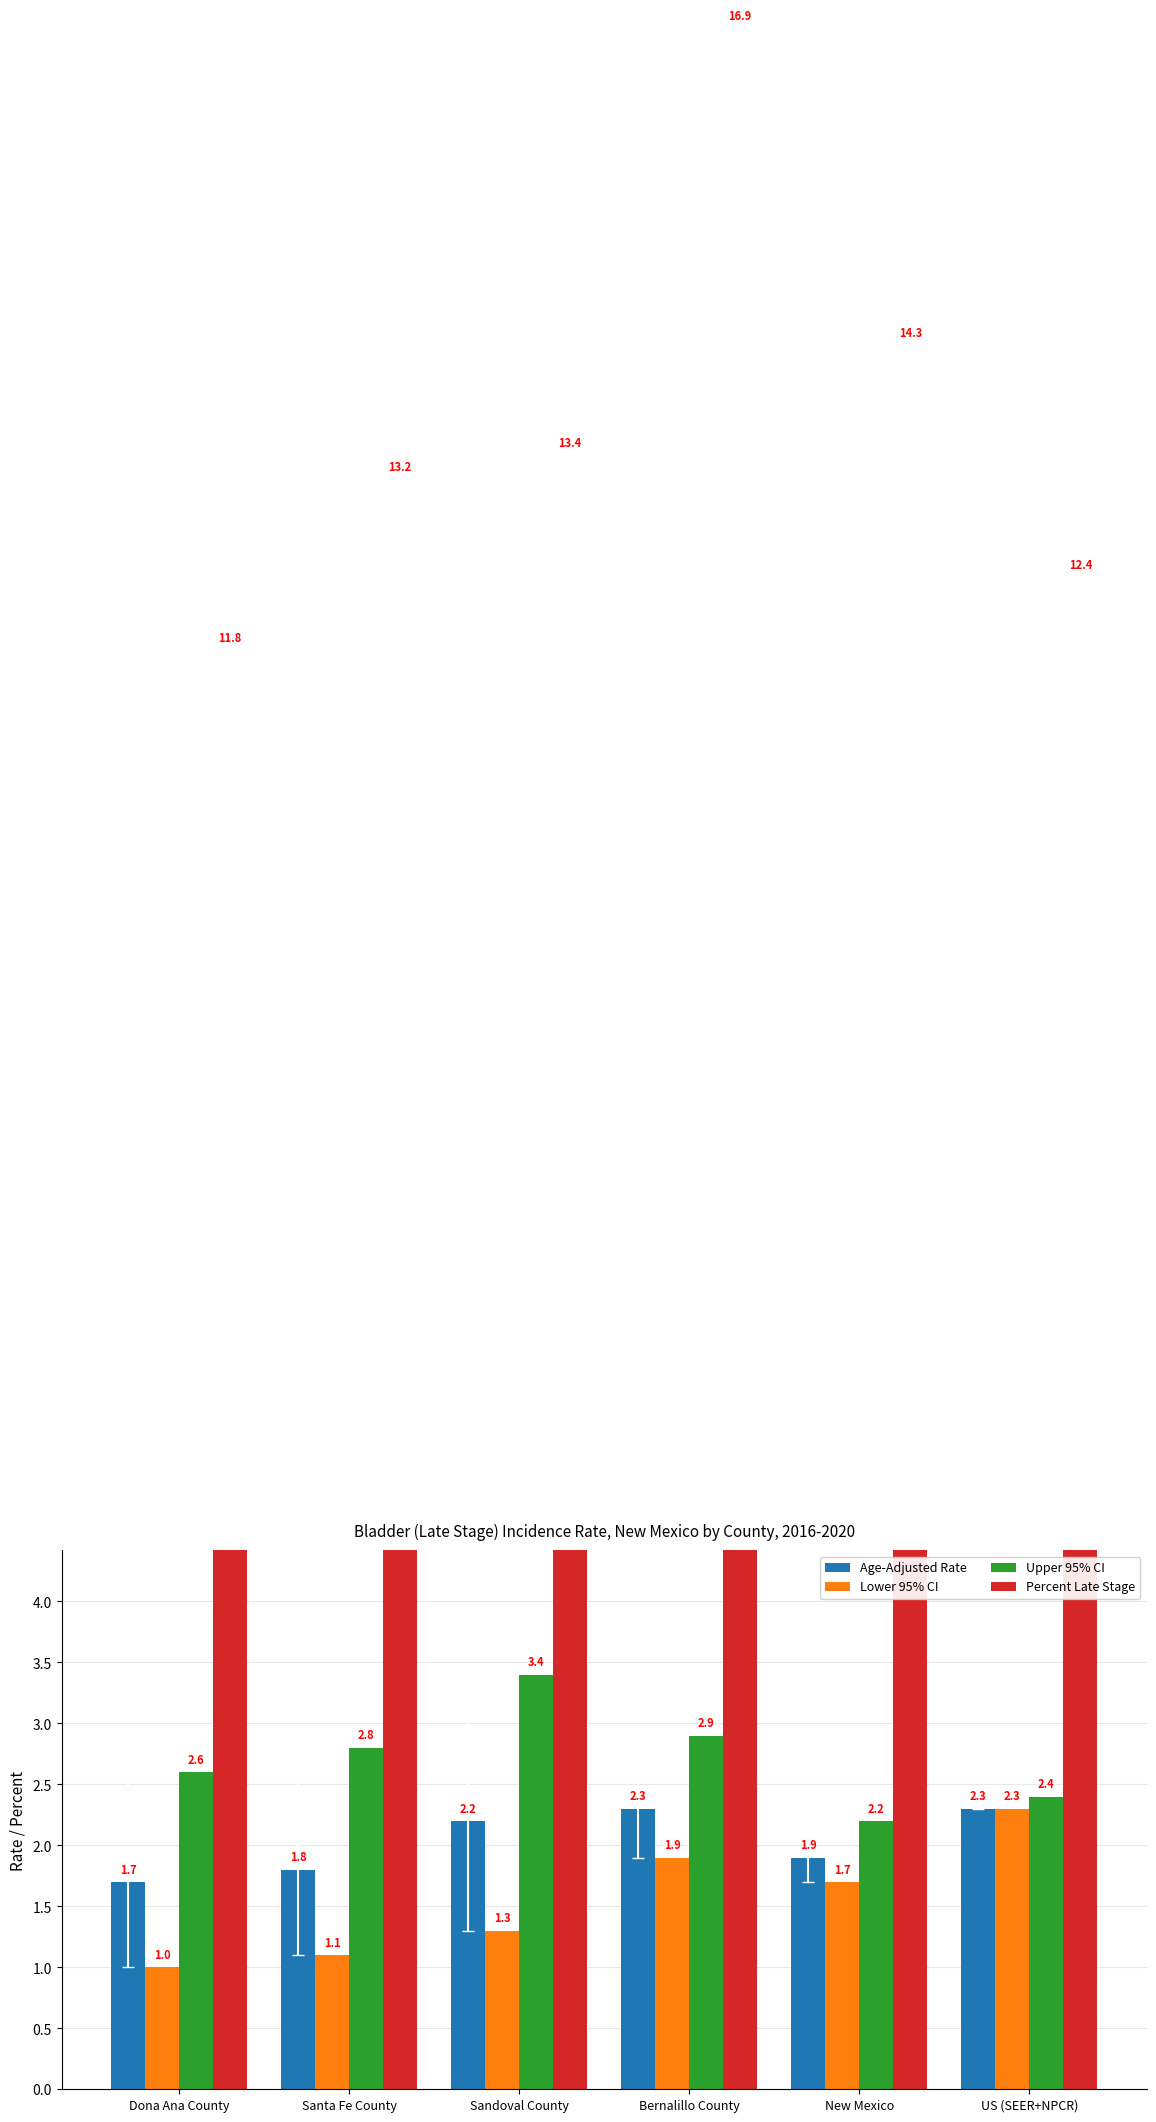

What is the minimum value for Lower 95% CI?

1.0